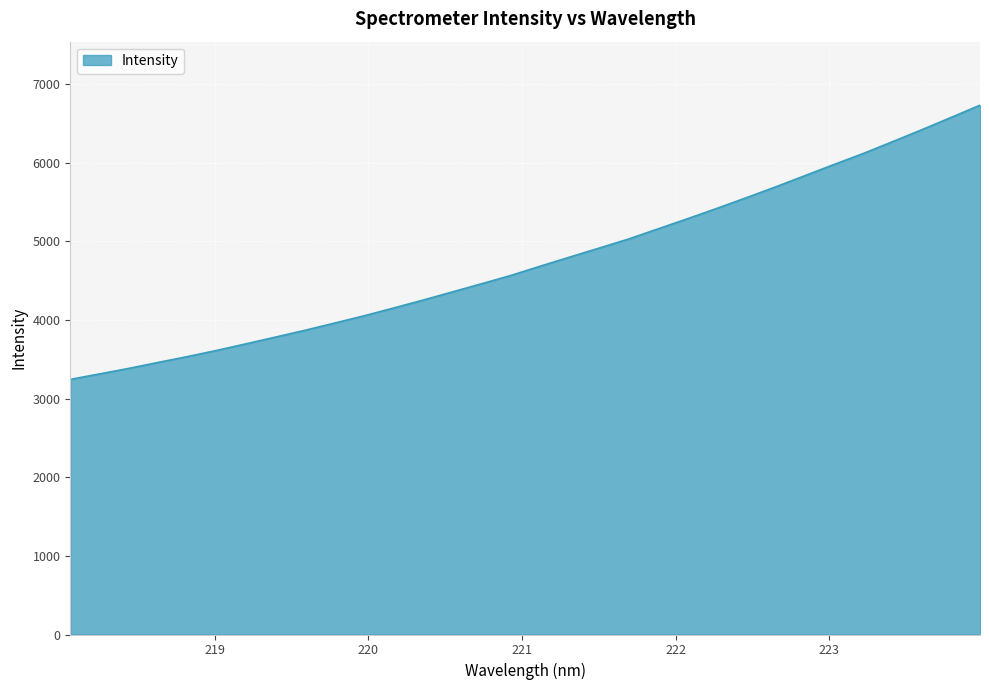

What is the minimum value shown in the chart?

3244.0